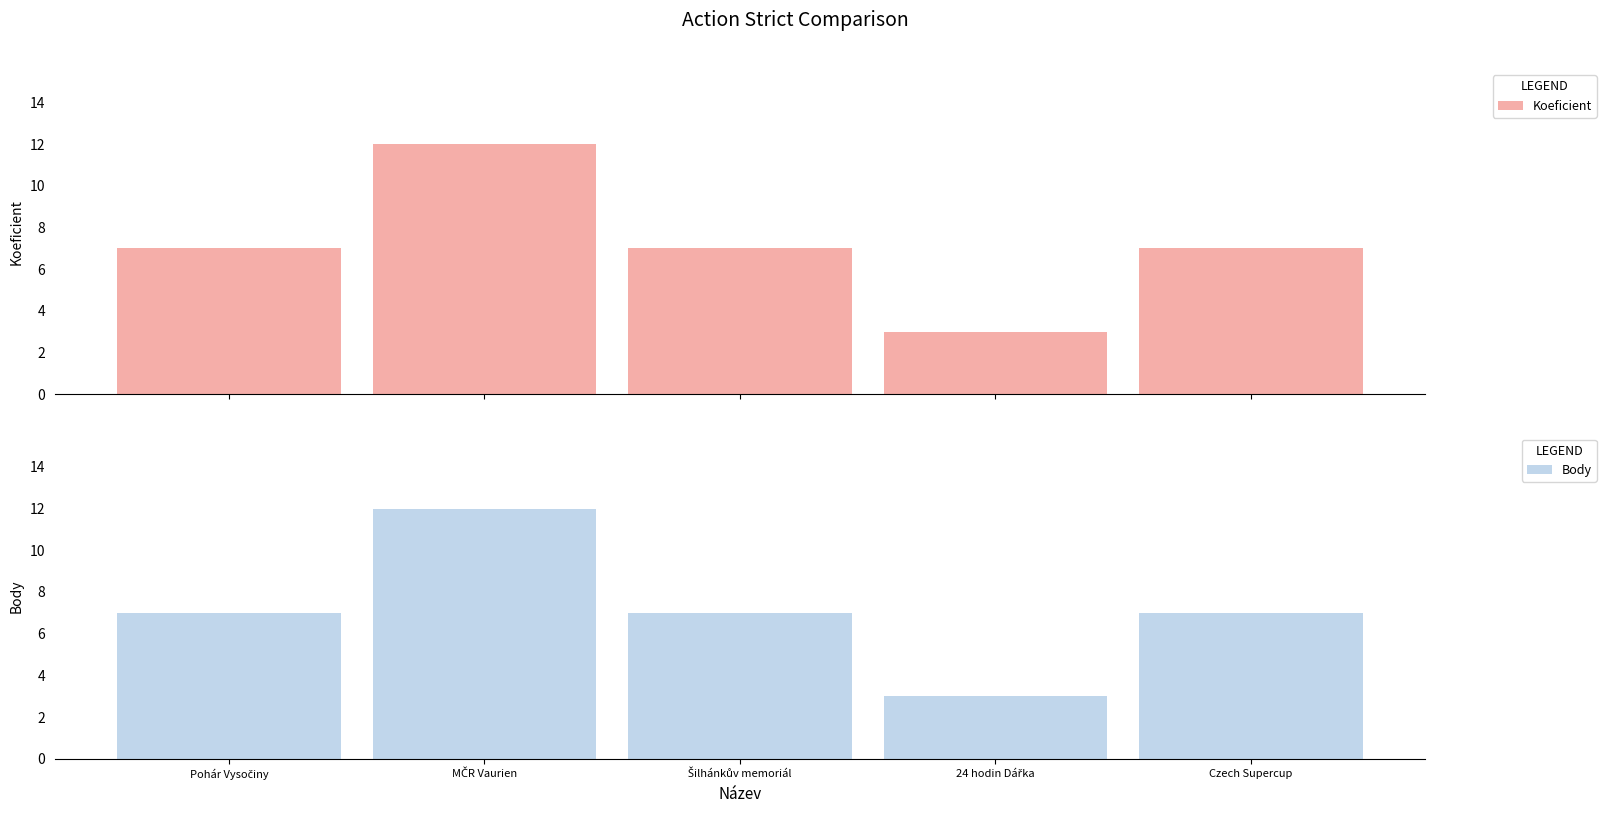

At which label does Body reach its peak?

MČR Vaurien